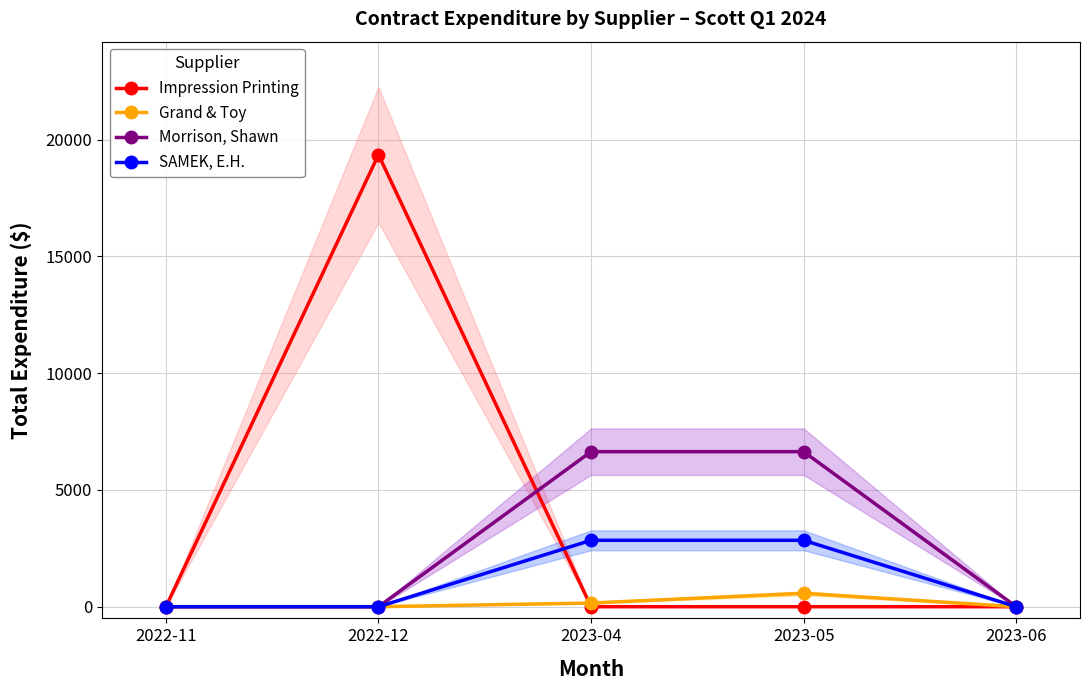

True or false: Impression Printing has more than 0 points higher than both neighbors.

True